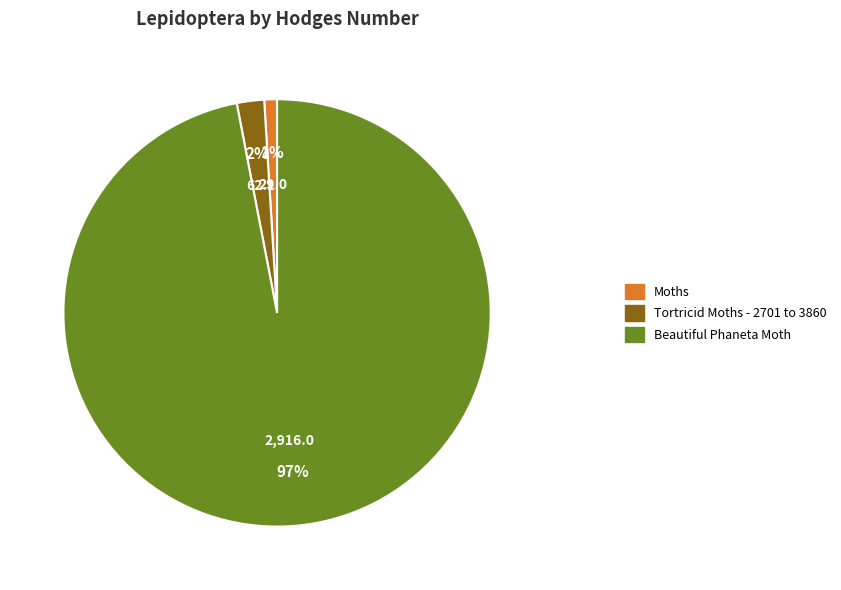

Is it true that Moths is 1% of the pie?

True